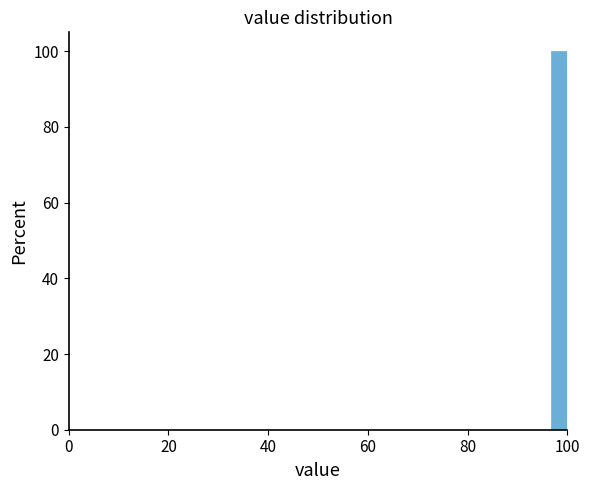

Read against the x-axis, roughly where is the centre of the tallest bar?

98